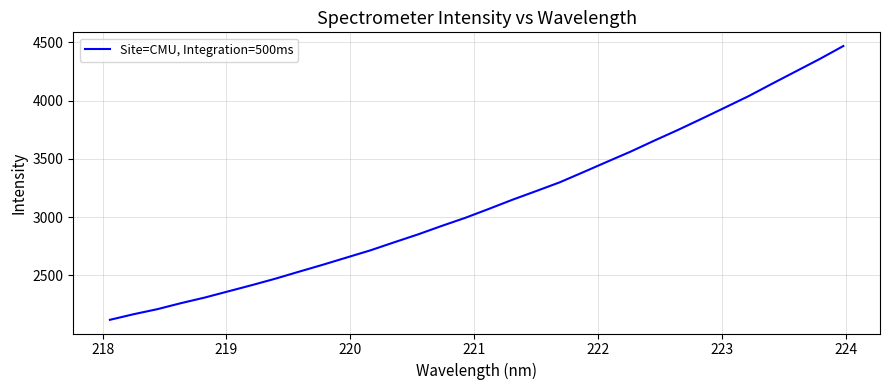

What is the greatest value displayed?

4469.3